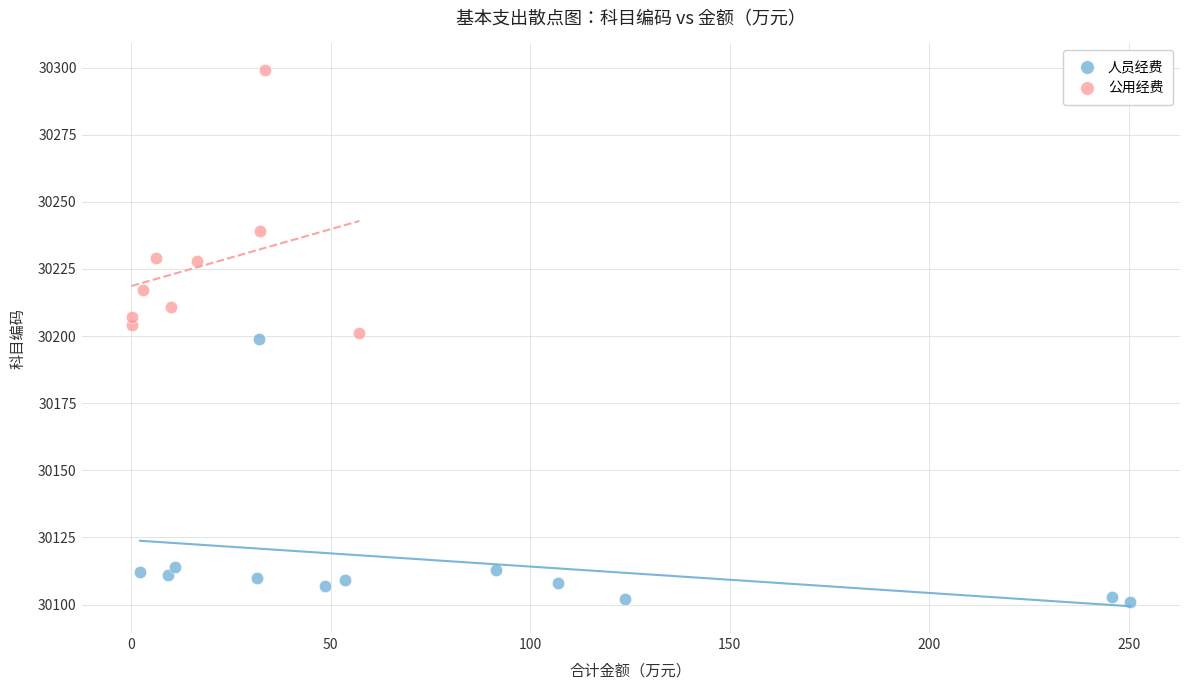

Which series contains the lowest Y value?

人员经费